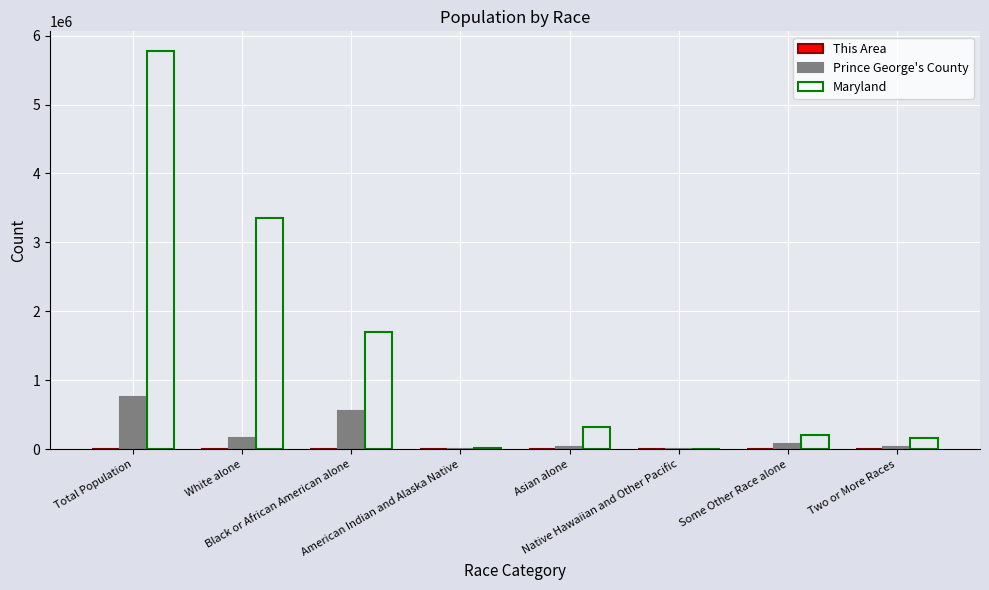

What is the difference between the Maryland values at American Indian and Alaska Native and Some Other Race alone?

186412